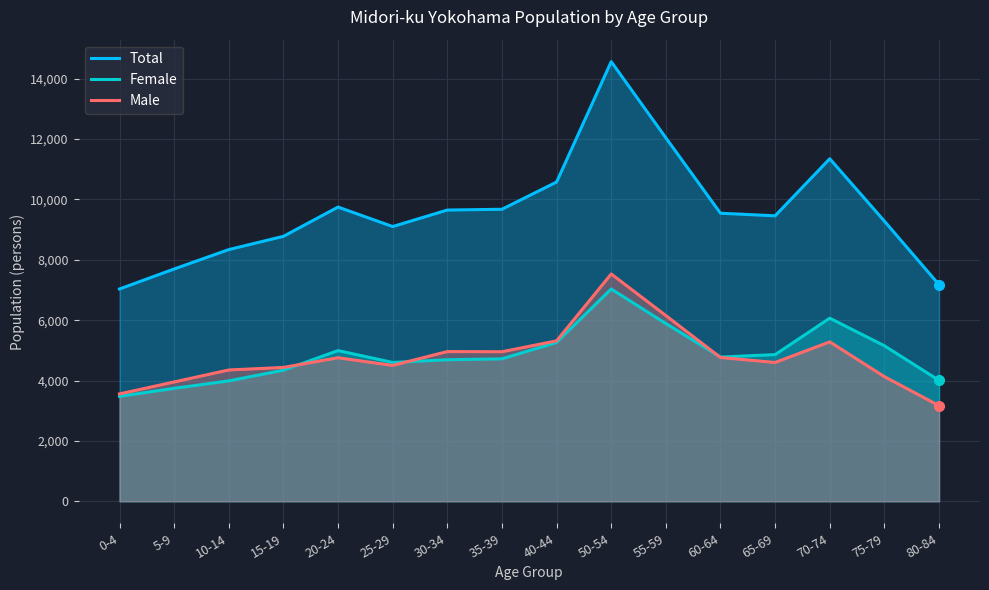

What is the sum of all Total values?

154030